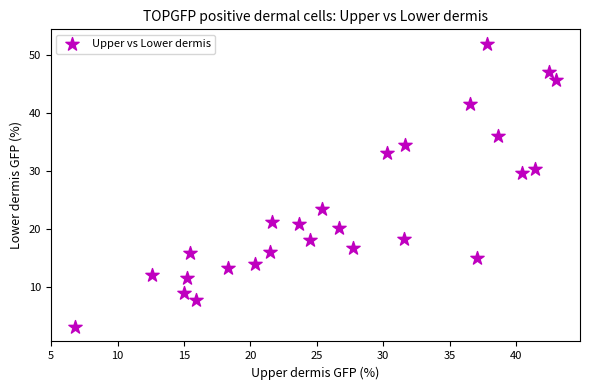

What is the range of Y values (max minus min)?

48.9